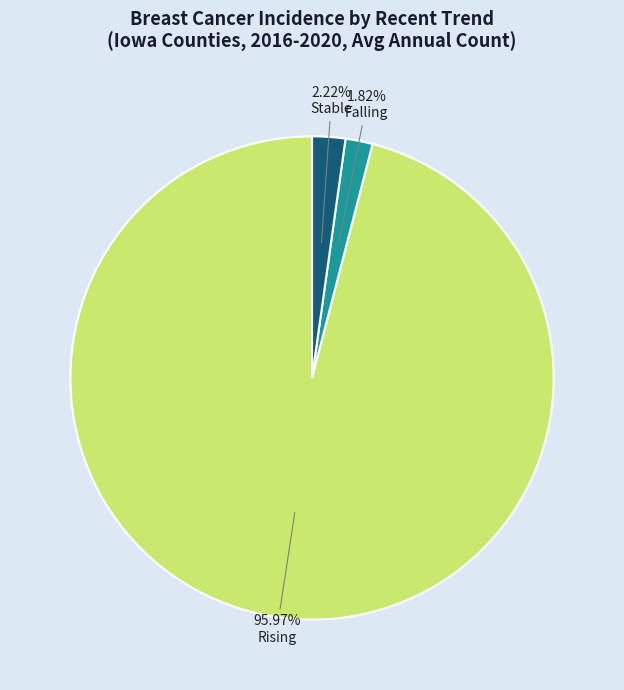

Count the number of slices in the pie.

3